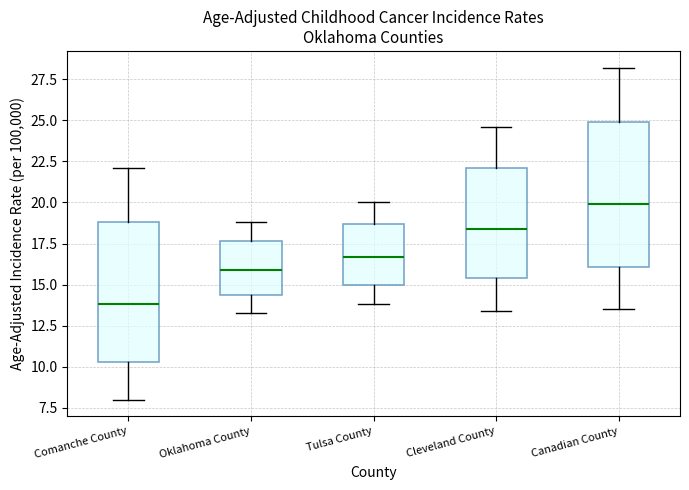

Which box's median line is the highest?

Canadian County